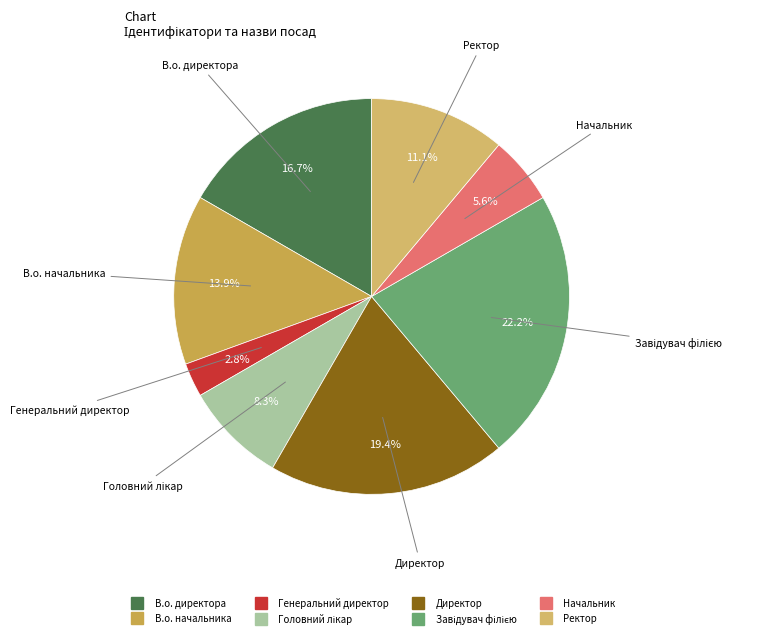

To the nearest percent, what is the average slice percentage?

12%